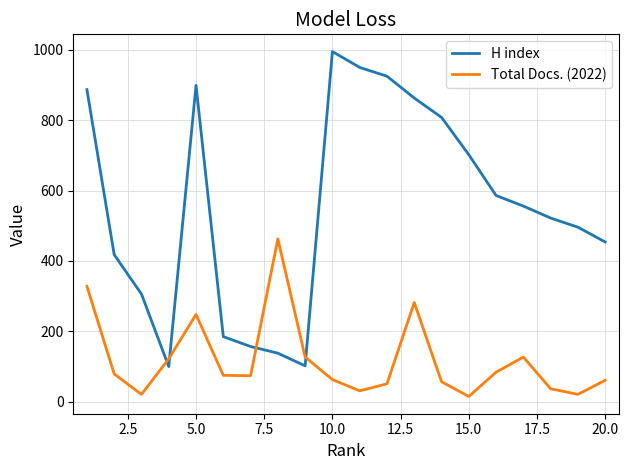

What are all the series names shown in the legend?

H index, Total Docs. (2022)